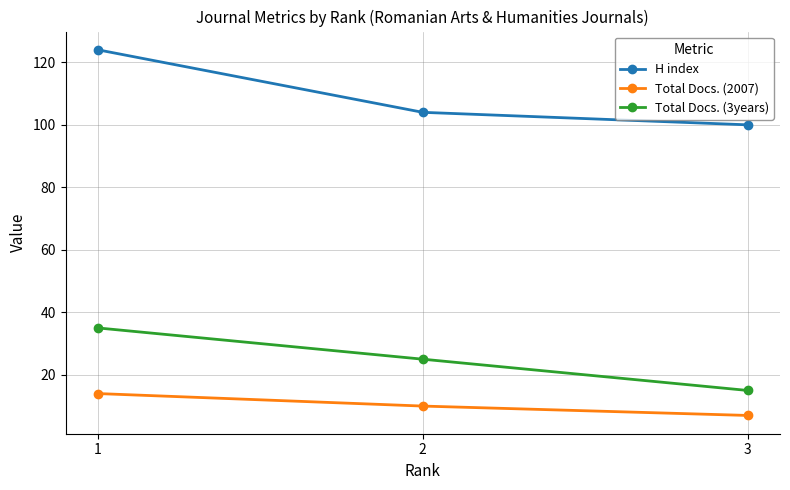

Which series has the widest spread of values?

H index